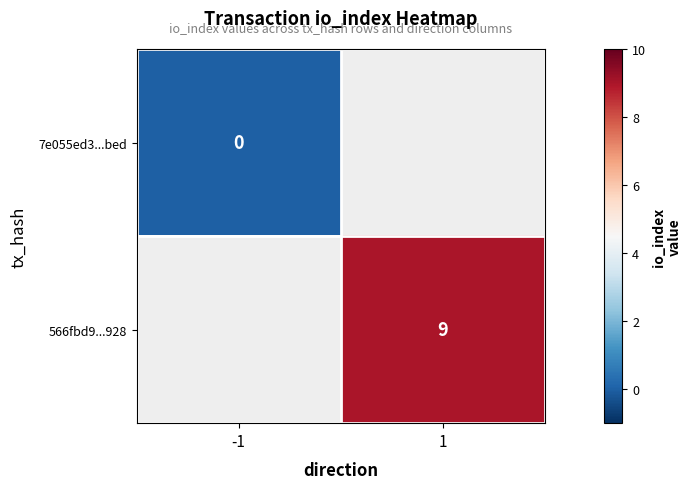

True or false: 566fbd9...928 has a value of 9 at 1.

True